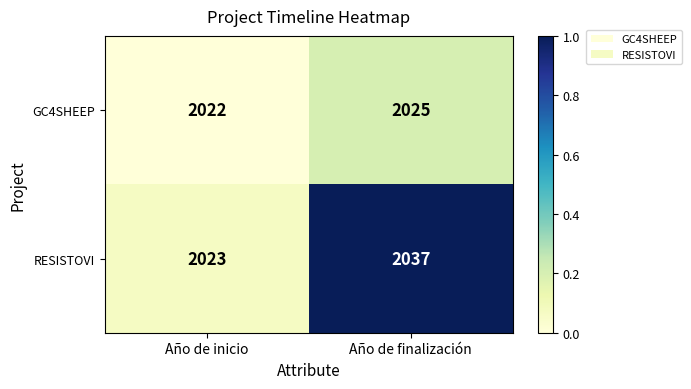

At which category is the sum across all series the highest?

Año de finalización